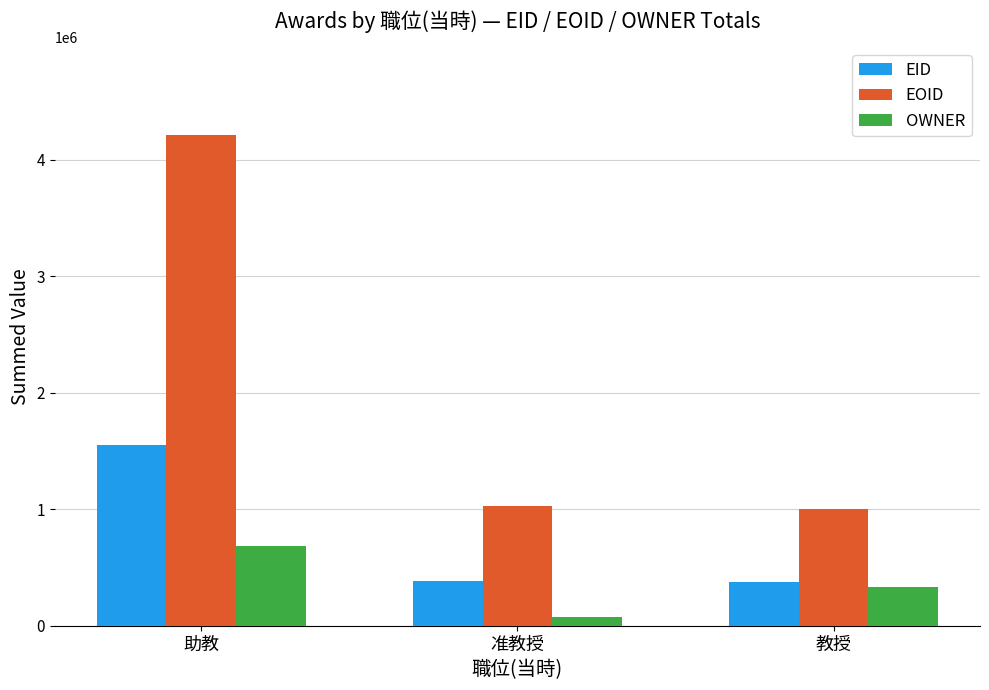

Count the number of categories in the chart.

3